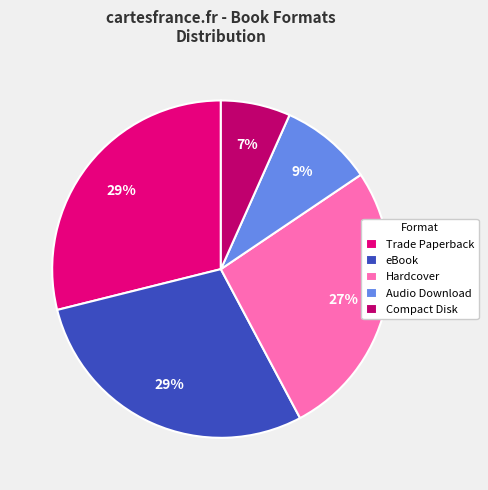

Combined, do Audio Download and Trade Paperback account for over 50%?

No